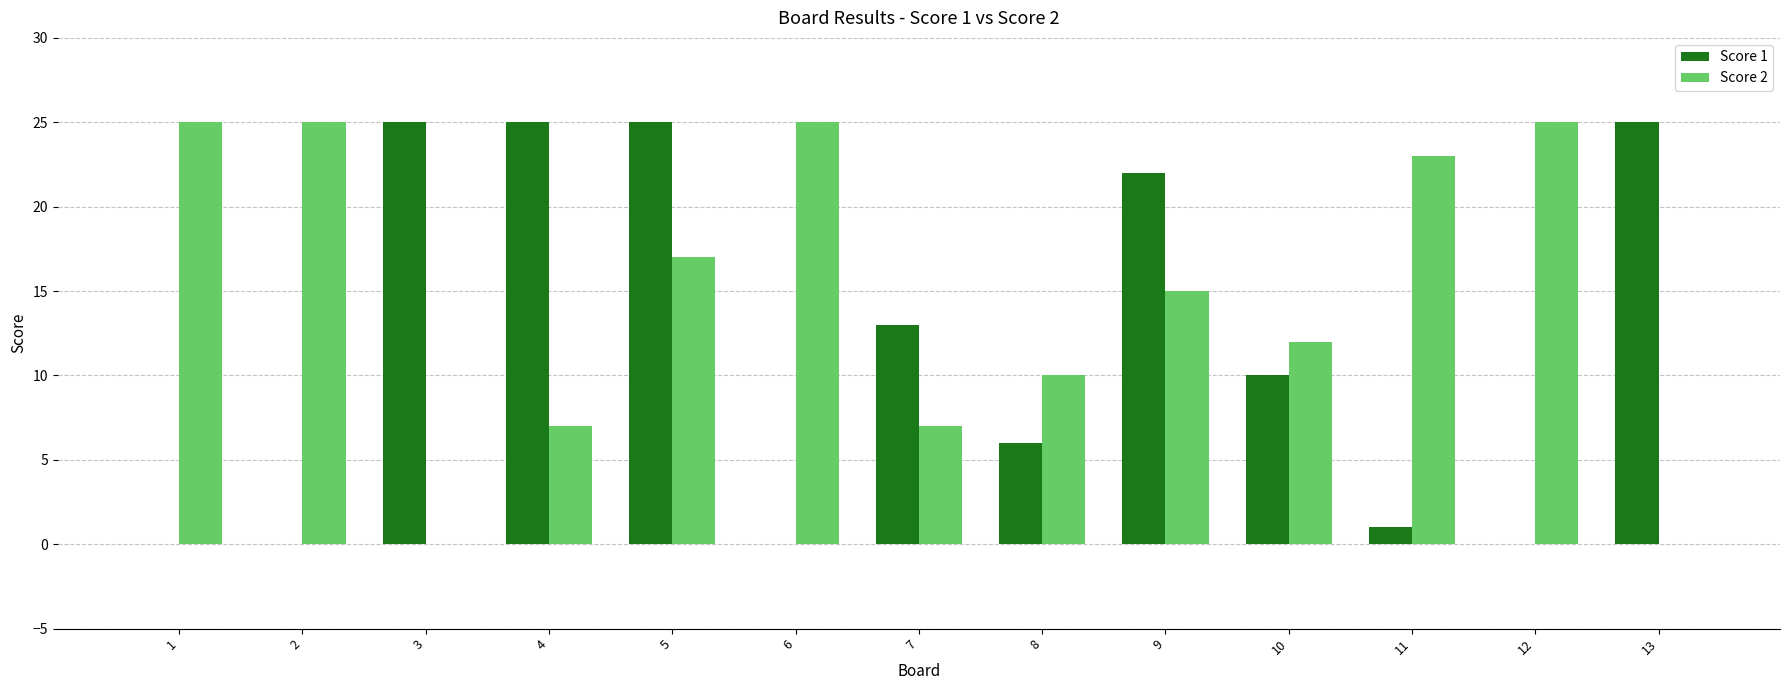

Reading left to right, what are all the values shown in this chart?

Score 1: 0	0	25	25	25	0	13	6	22	10	1	0	25
Score 2: 25	25	0	7	17	25	7	10	15	12	23	25	0